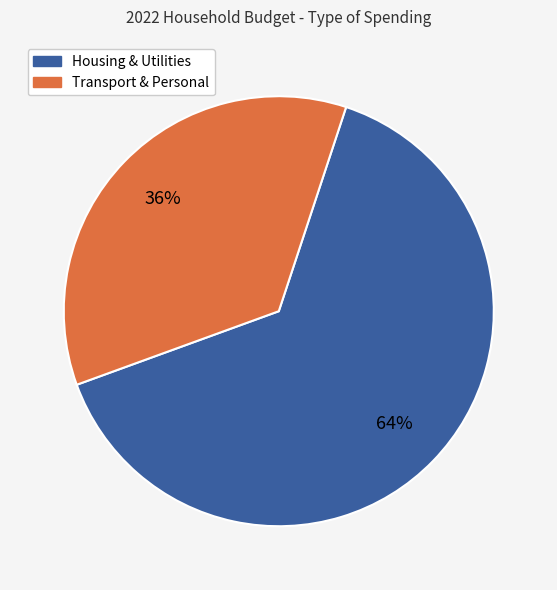

To the nearest percent, what is the average slice percentage?

50%